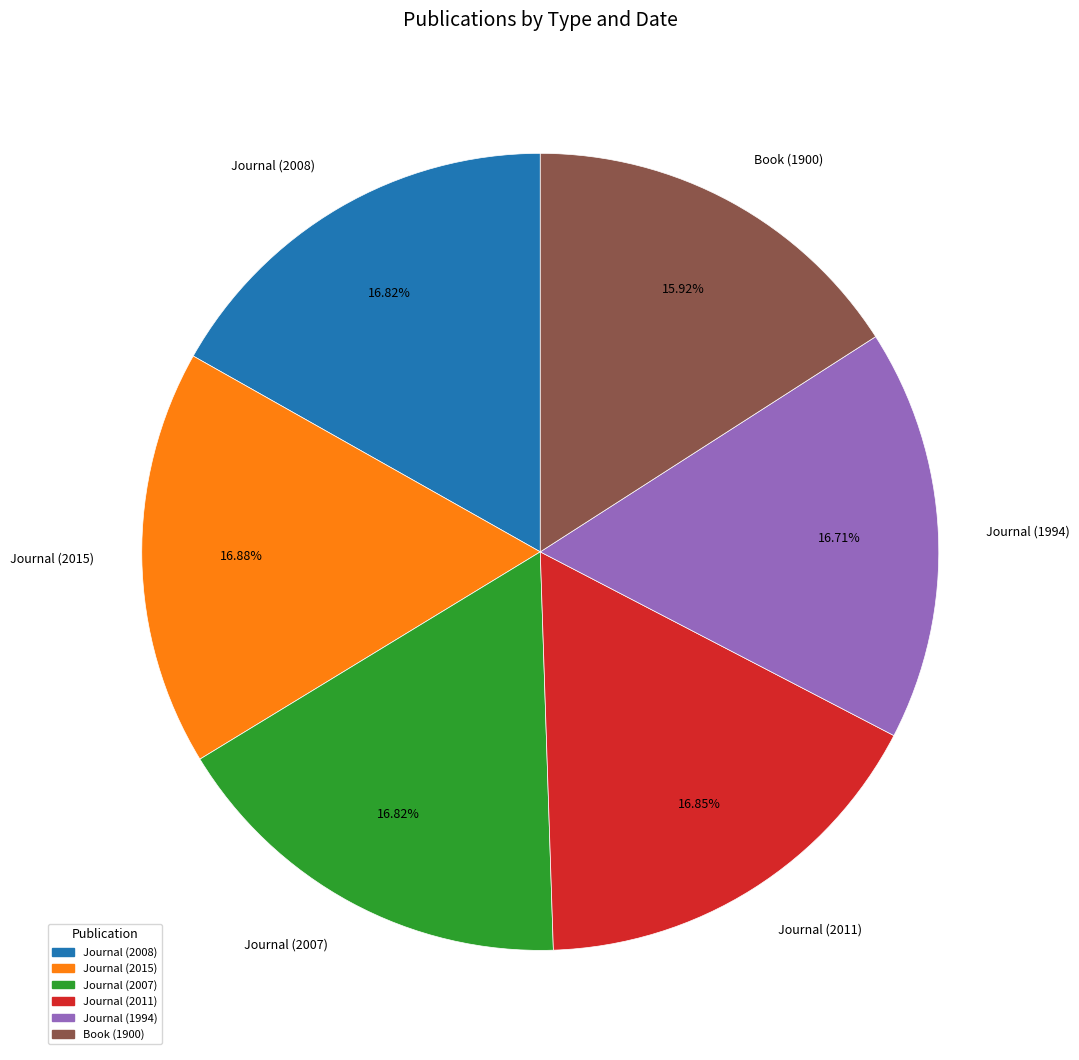

Which slice is the smallest?

Book (1900)